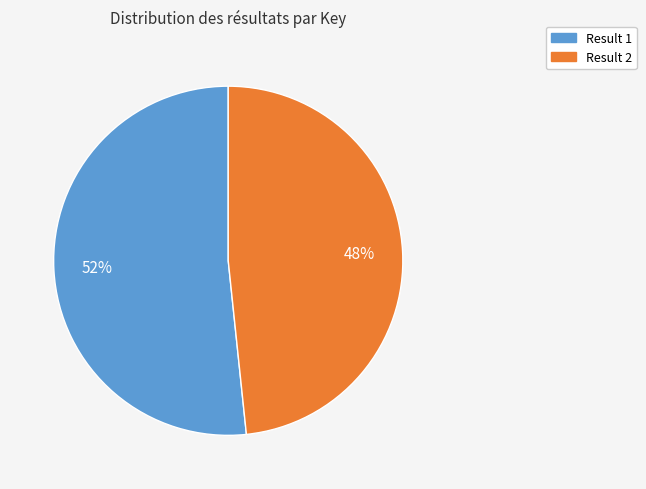

To the nearest percent, what is the average slice percentage?

50%